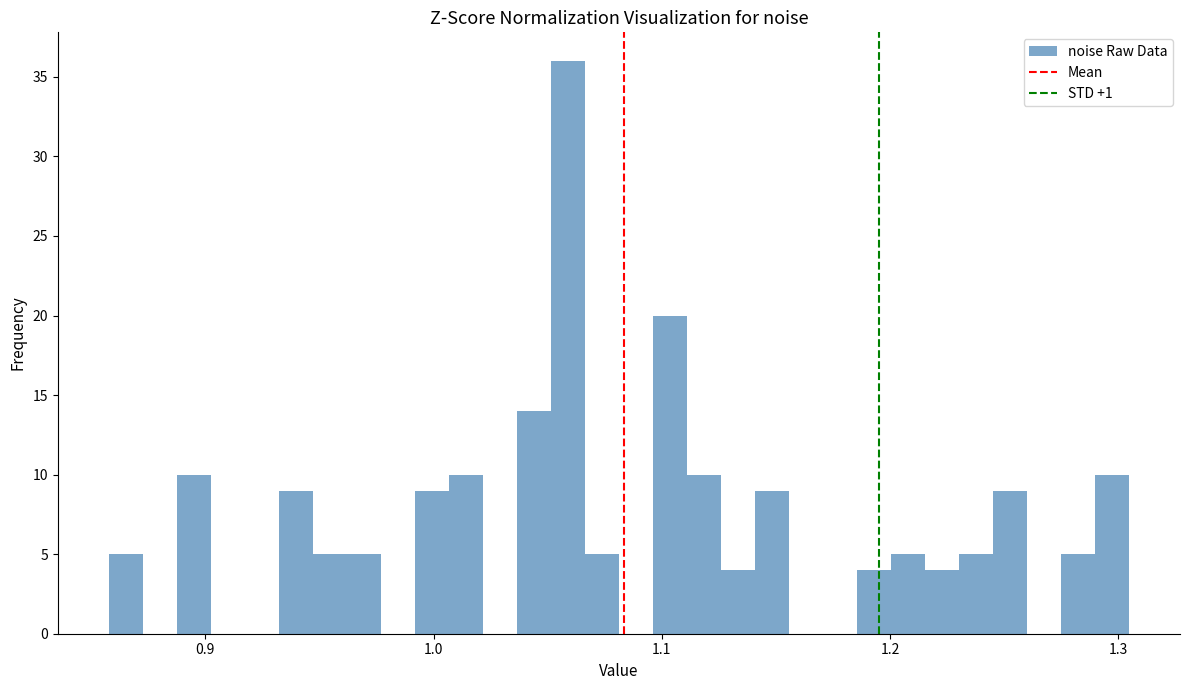

Around what value on the x-axis is the tallest bar? Give the approximate position of its centre, as read against the axis.

1.06